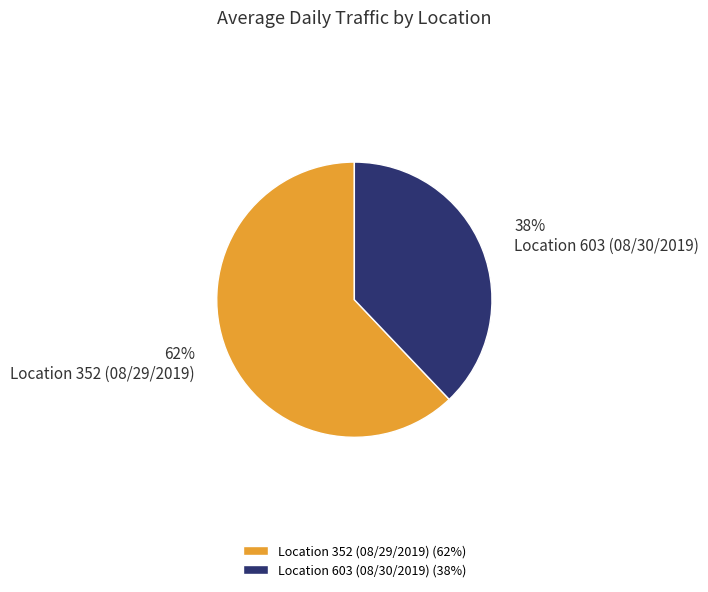

Combined, do Location 603 (08/30/2019) and Location 352 (08/29/2019) account for over 50%?

Yes